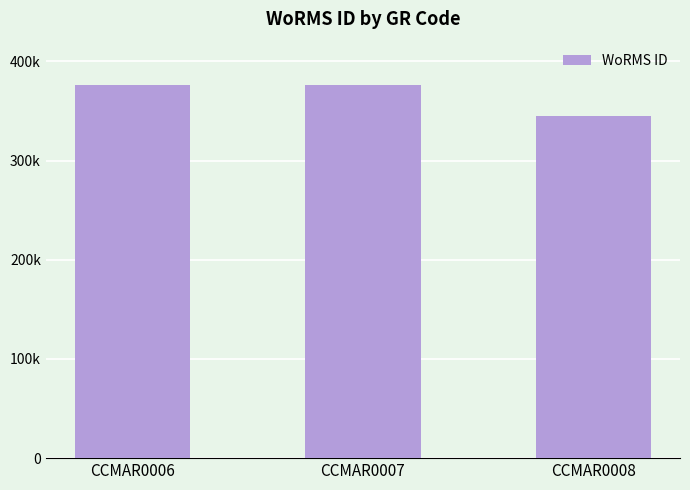

Are the bars horizontal?

No